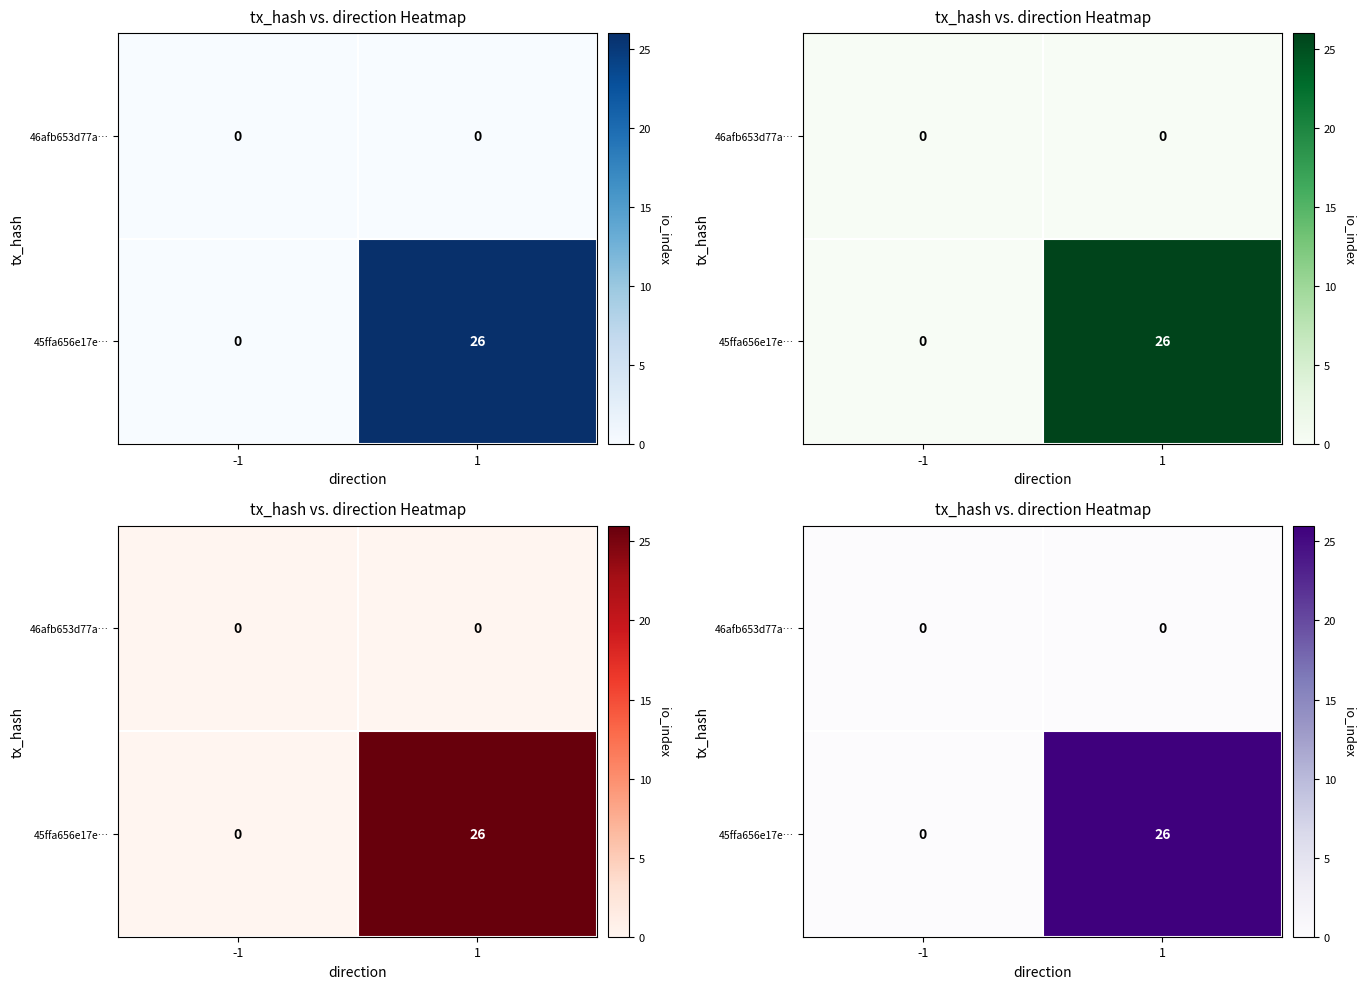

Between -1 and 1, which series saw the biggest shift?

45ffa656e17e…